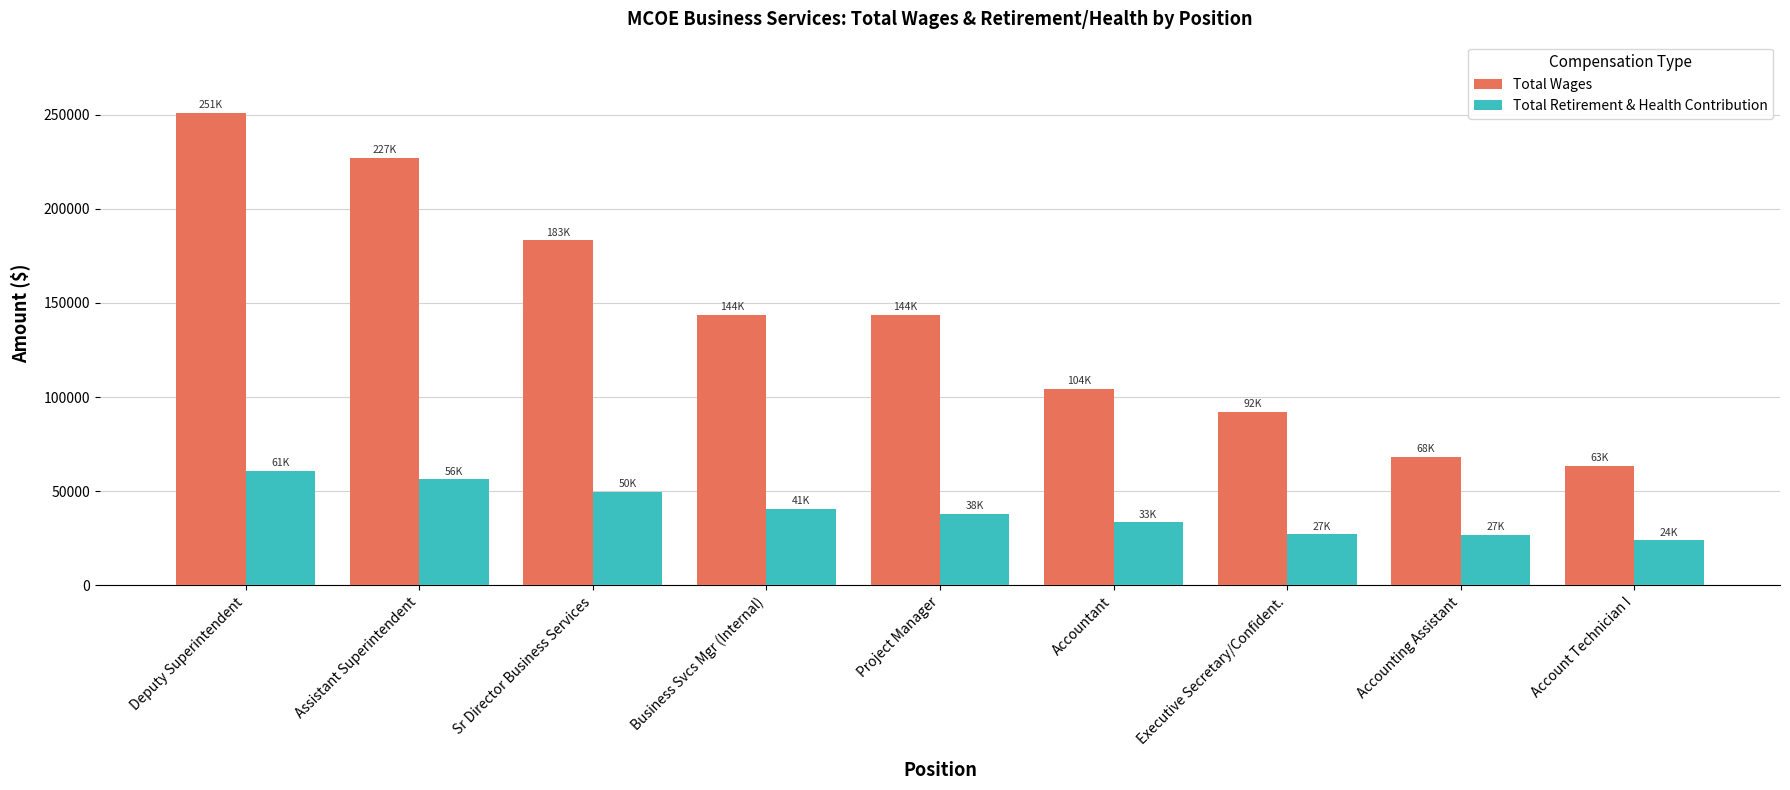

What is the average value of the Total Wages series?

141835